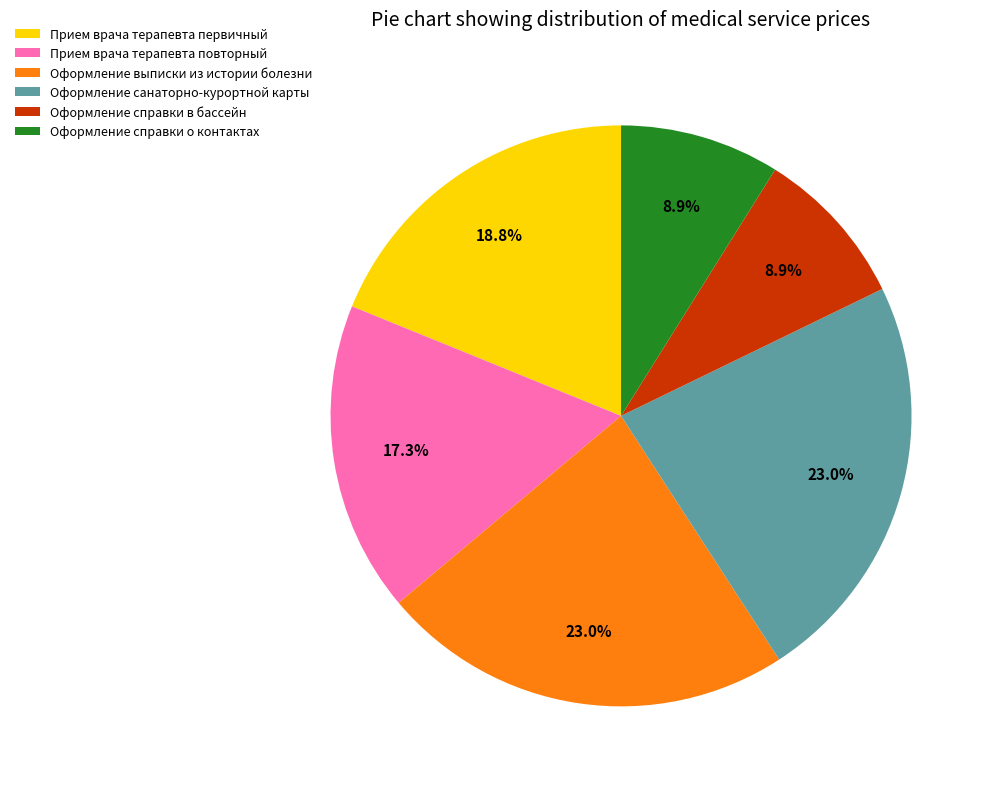

Is there a majority slice in this chart?

No